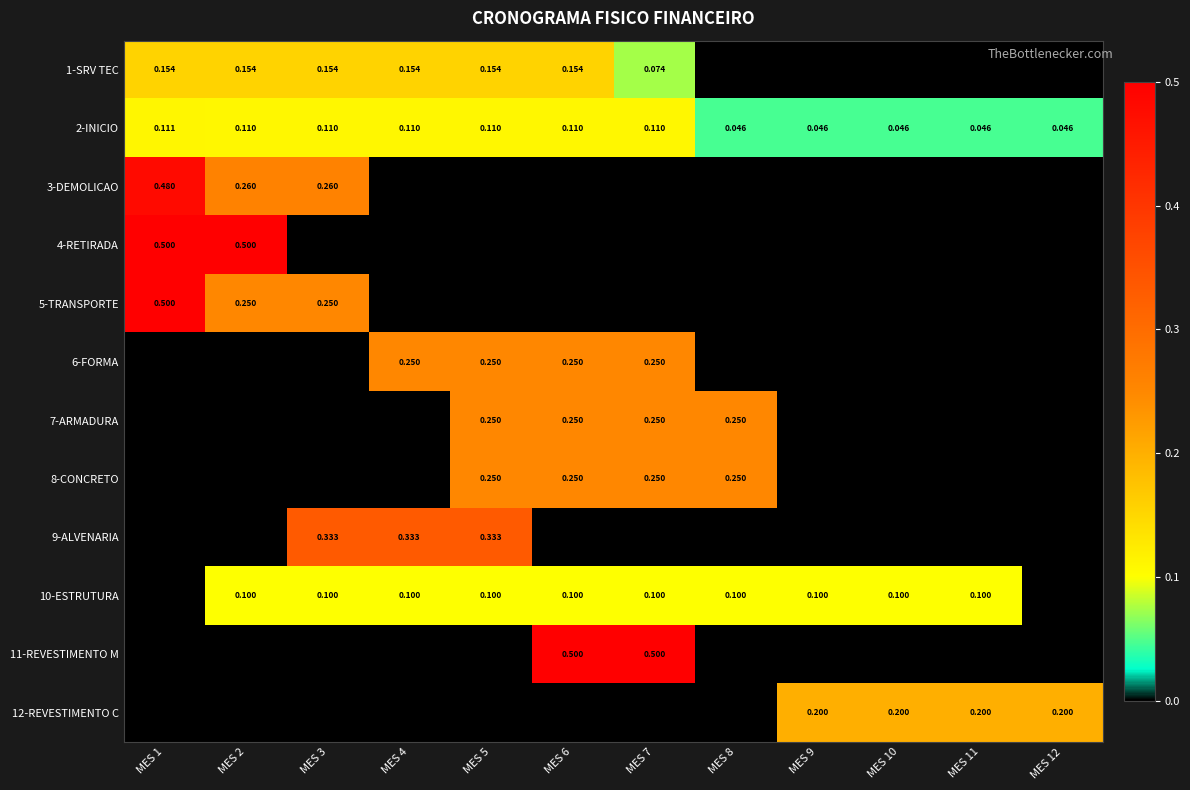

What is the difference between the second highest and minimum values in the 7-ARMADURA series?

0.2